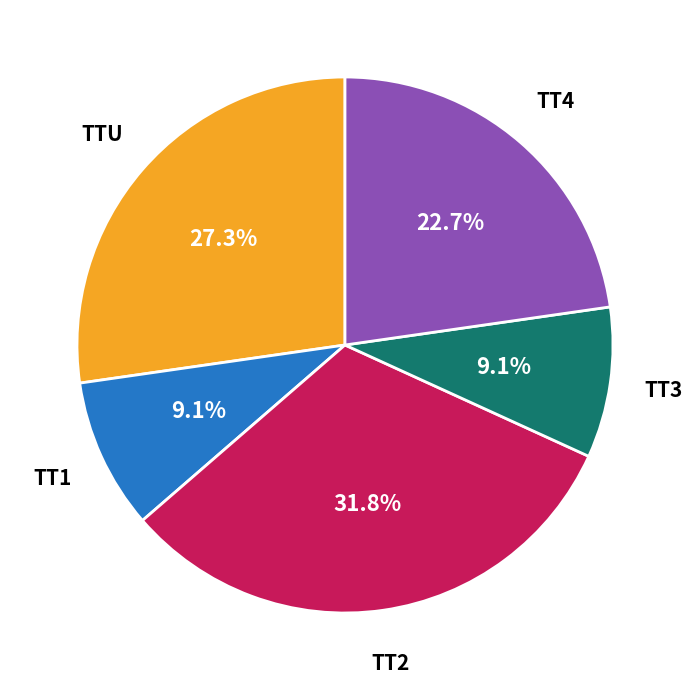

Which category has the biggest portion of the pie?

TT2